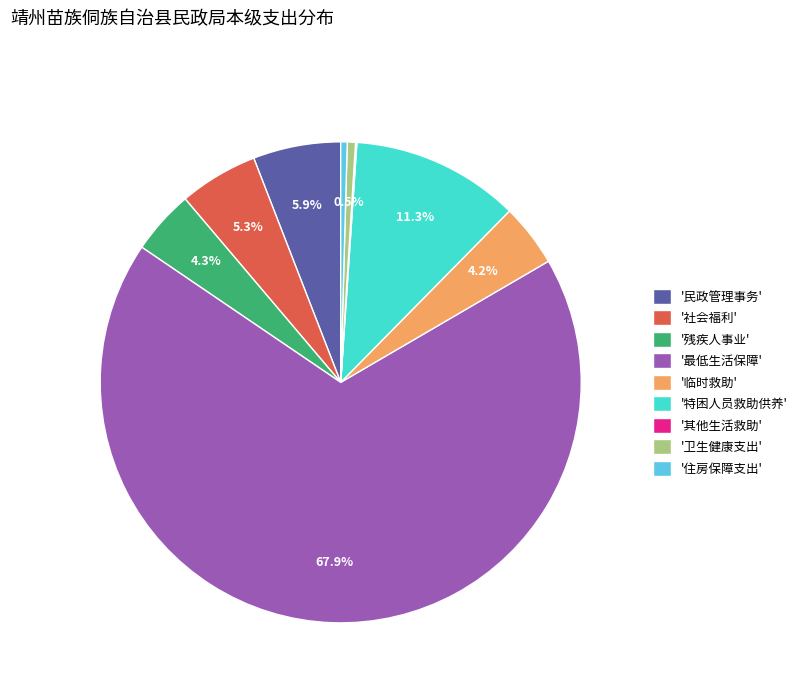

What is the largest slice in the pie chart?

'最低生活保障'